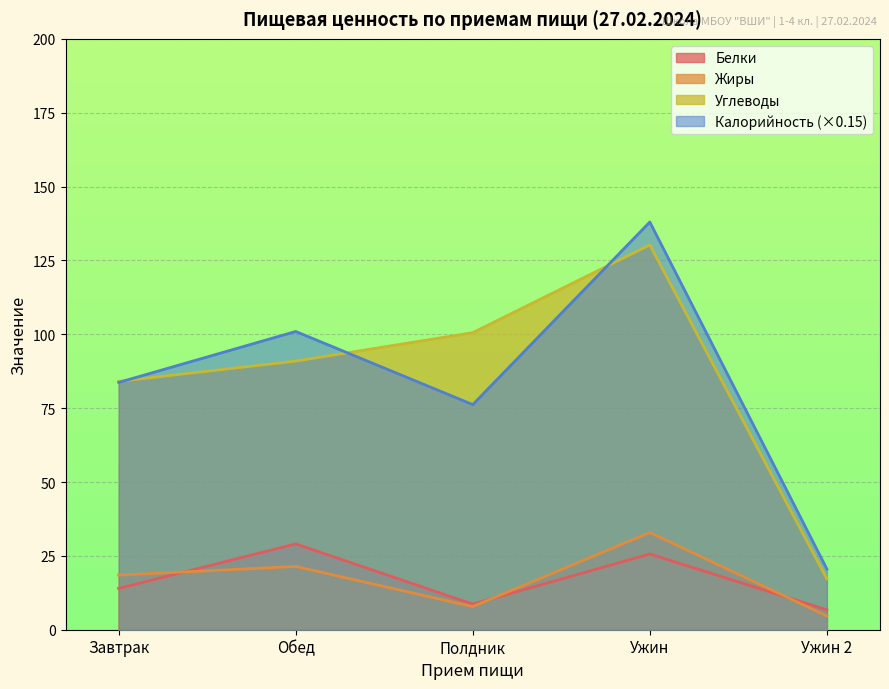

Reading left to right, transcribe all the data shown in this chart.

Белки: 14.0	29.1	8.7	25.6	6.7
Жиры: 18.5	21.4	7.8	32.9	4.7
Углеводы: 84.1	90.9	100.5	130.2	17.2
Калорийность: 83.7	101.0	76.2	138.0	20.6